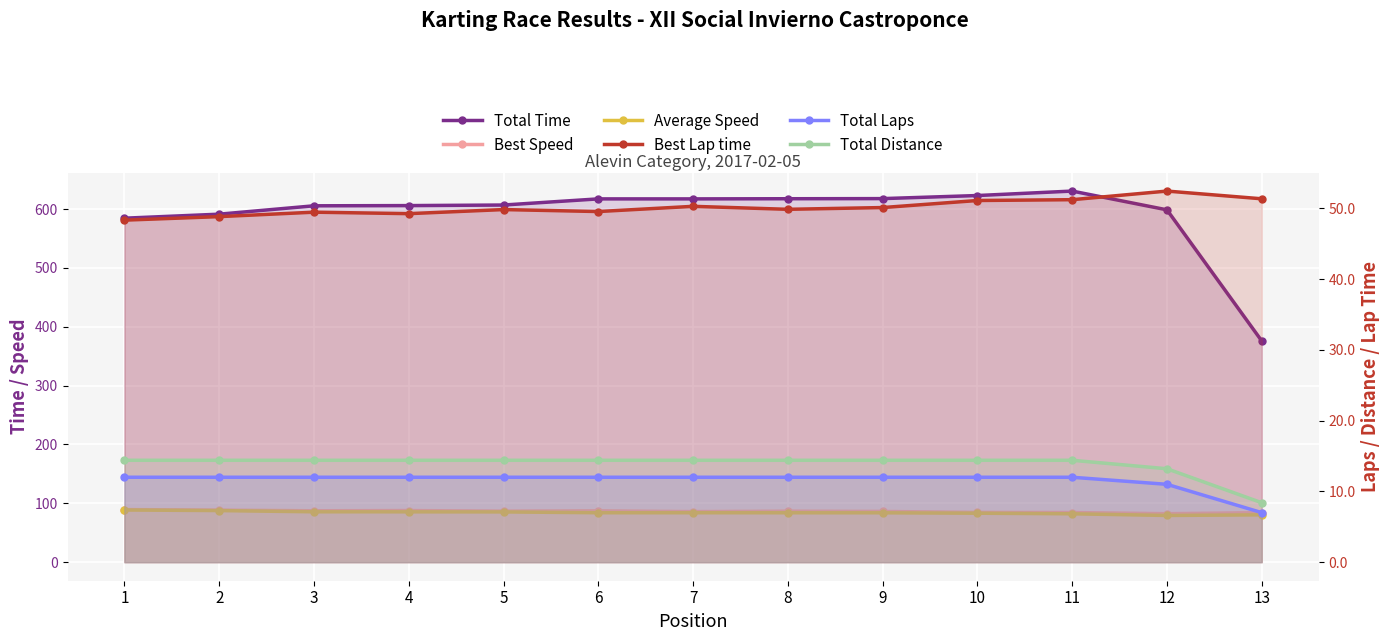

At which category does Best Lap time reach its first local peak?

3